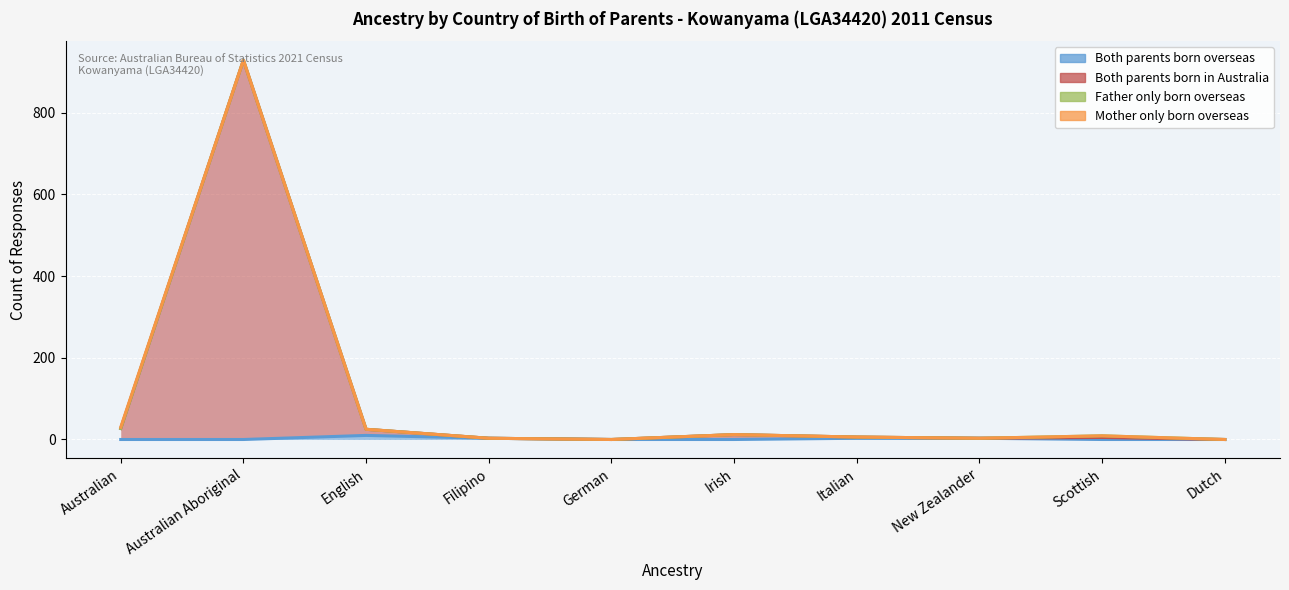

True or false: Both parents born in Australia has more than 0 interior local peaks.

True